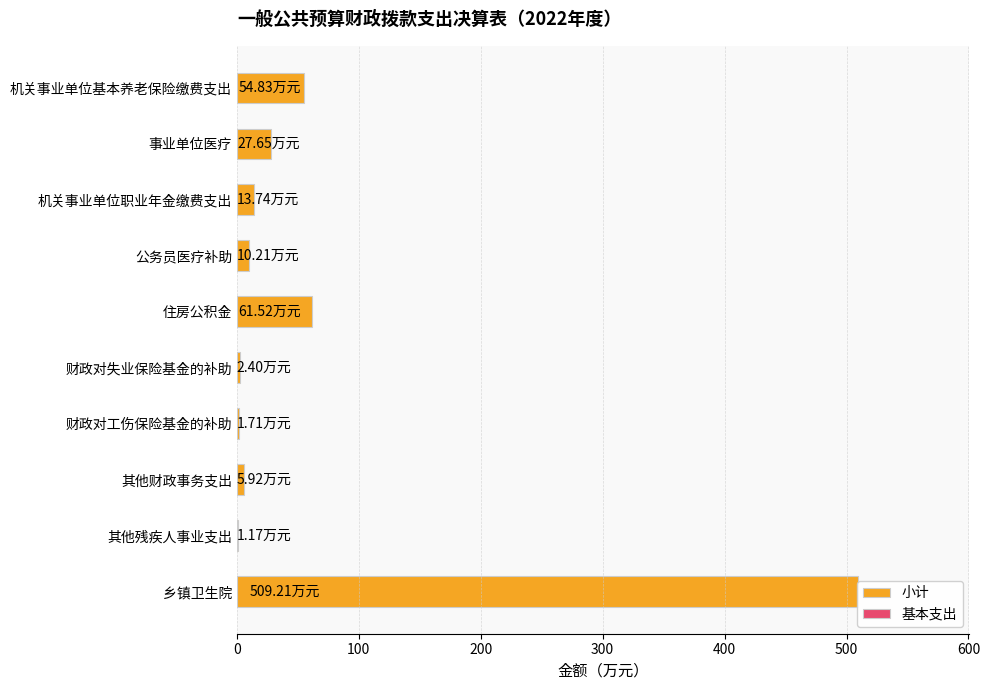

How many distinct data groups are displayed?

2